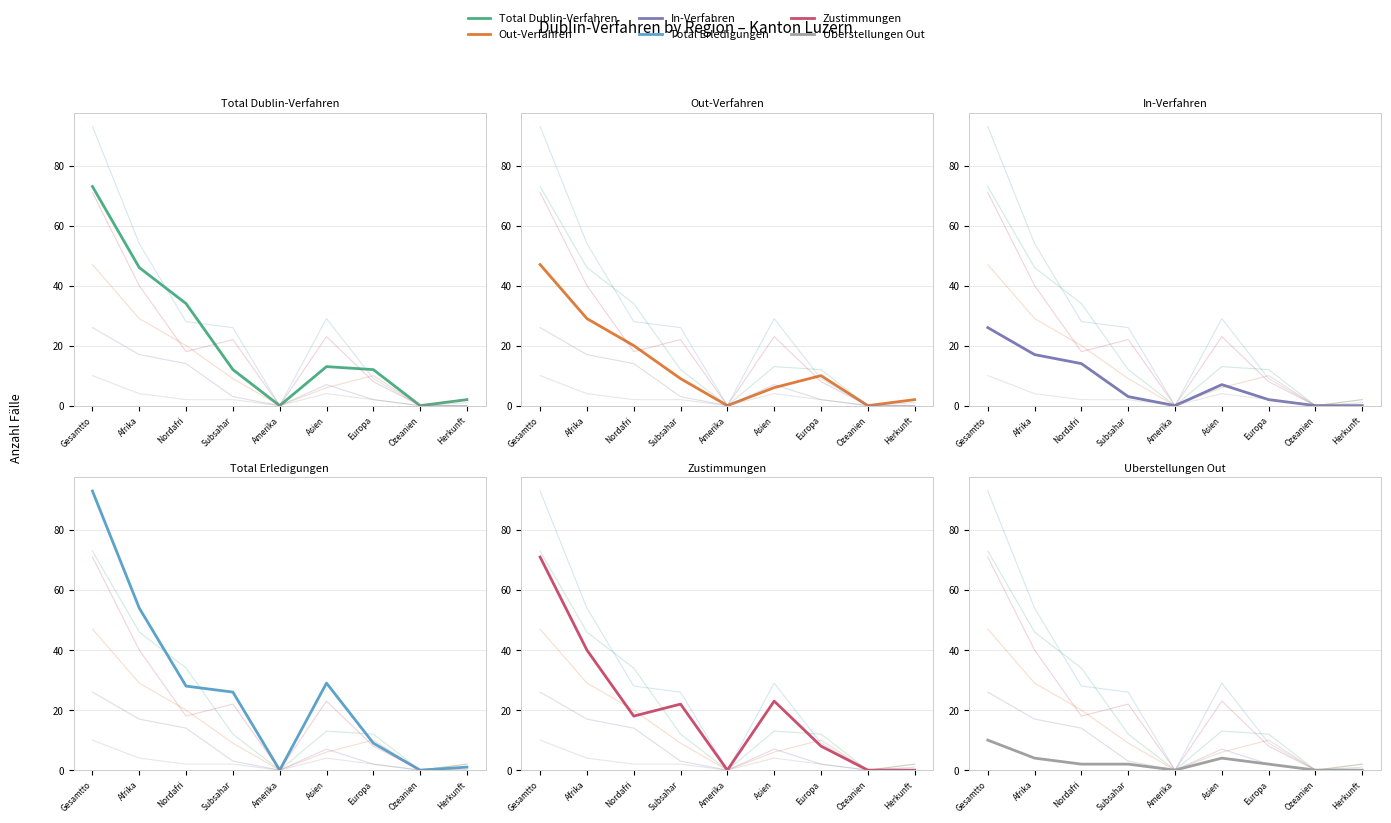

Which series has the largest total across all categories?

Total Erledigungen